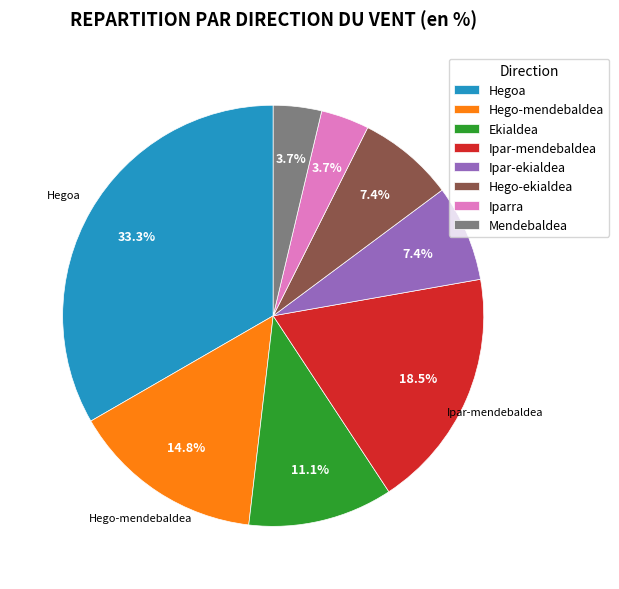

Count the number of slices in the pie.

8